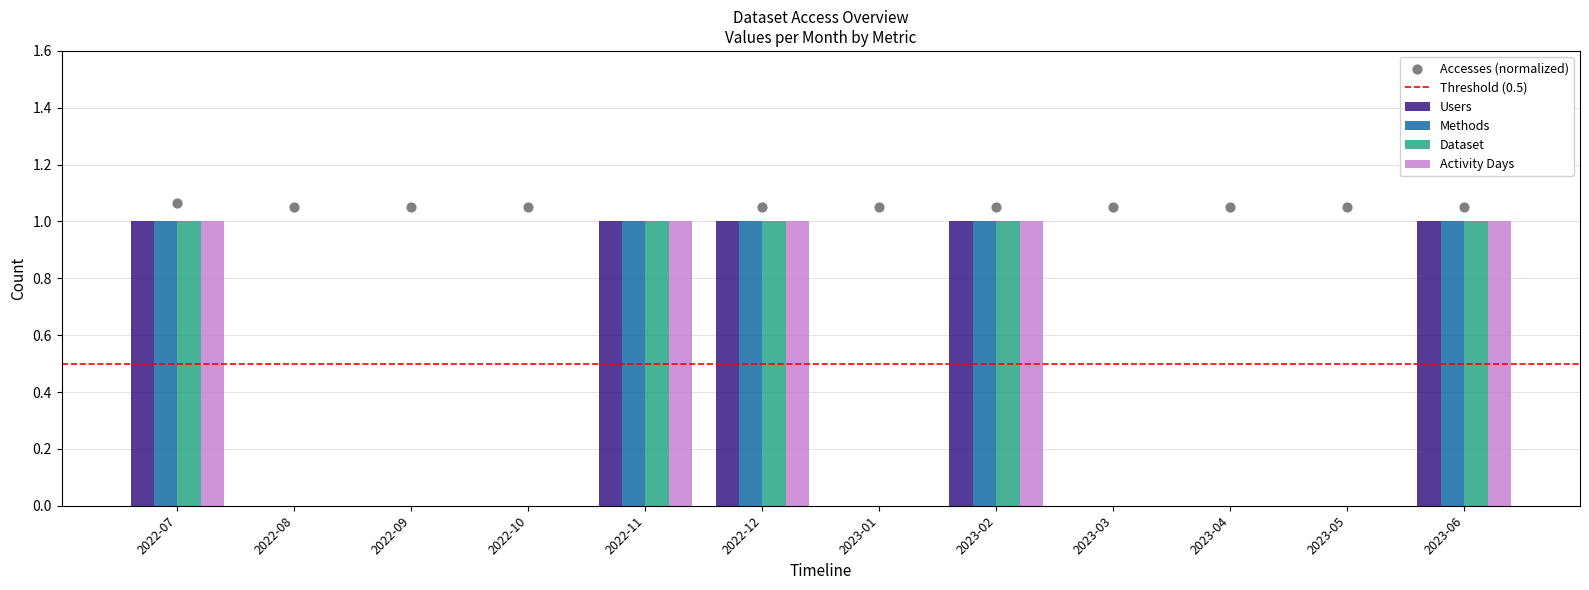

Which series reaches the minimum Y coordinate?

Users